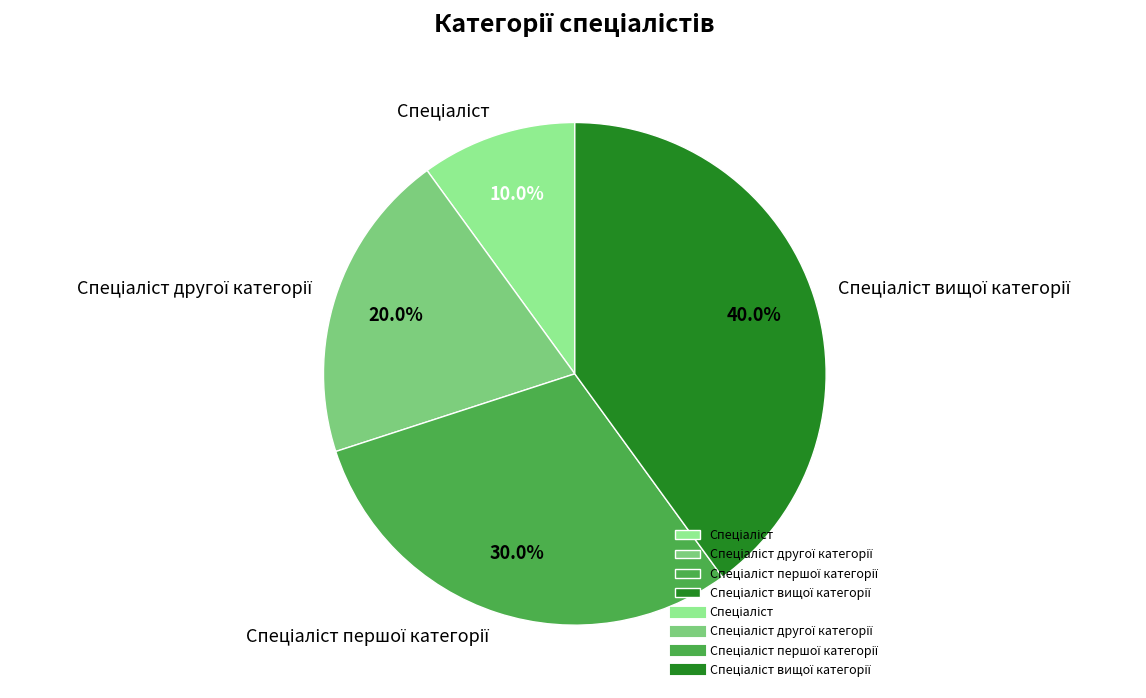

How many segments does this pie chart have?

4